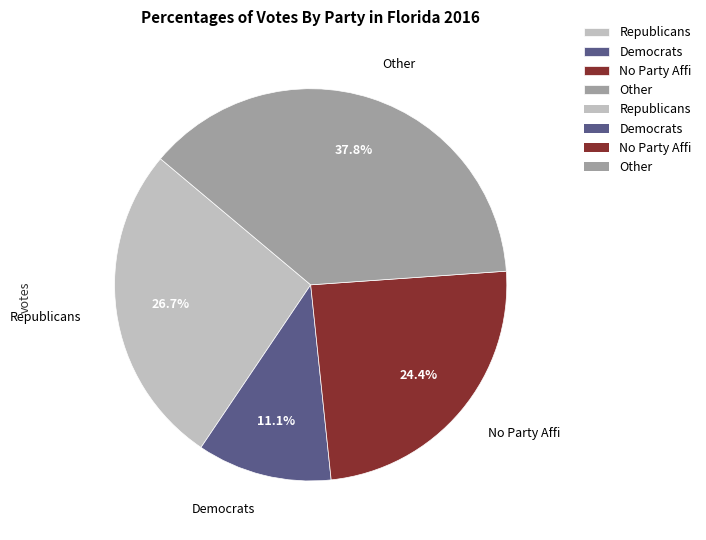

Which slice is the smallest?

Democrats